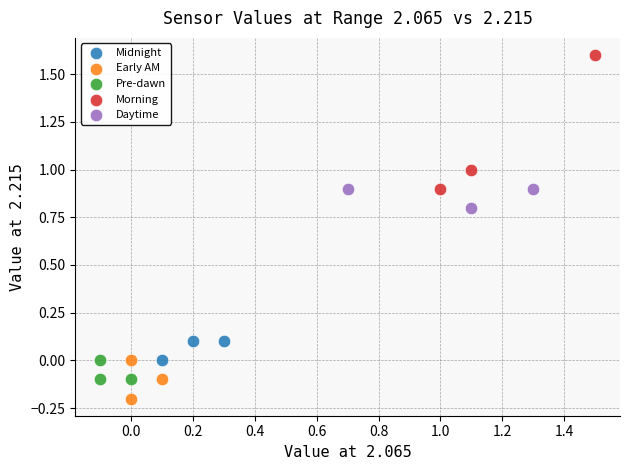

Which series has the largest Y range (max minus min)?

Morning